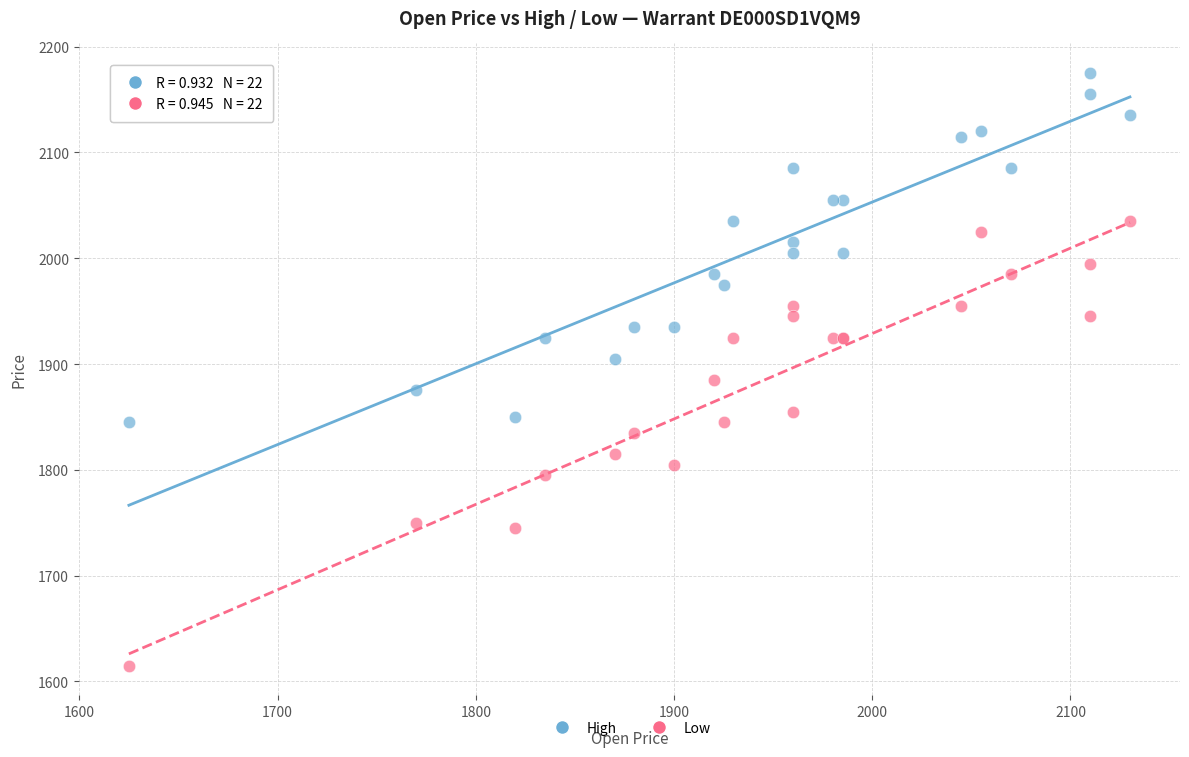

What is the X range (max minus min) for the scatter plot?

505